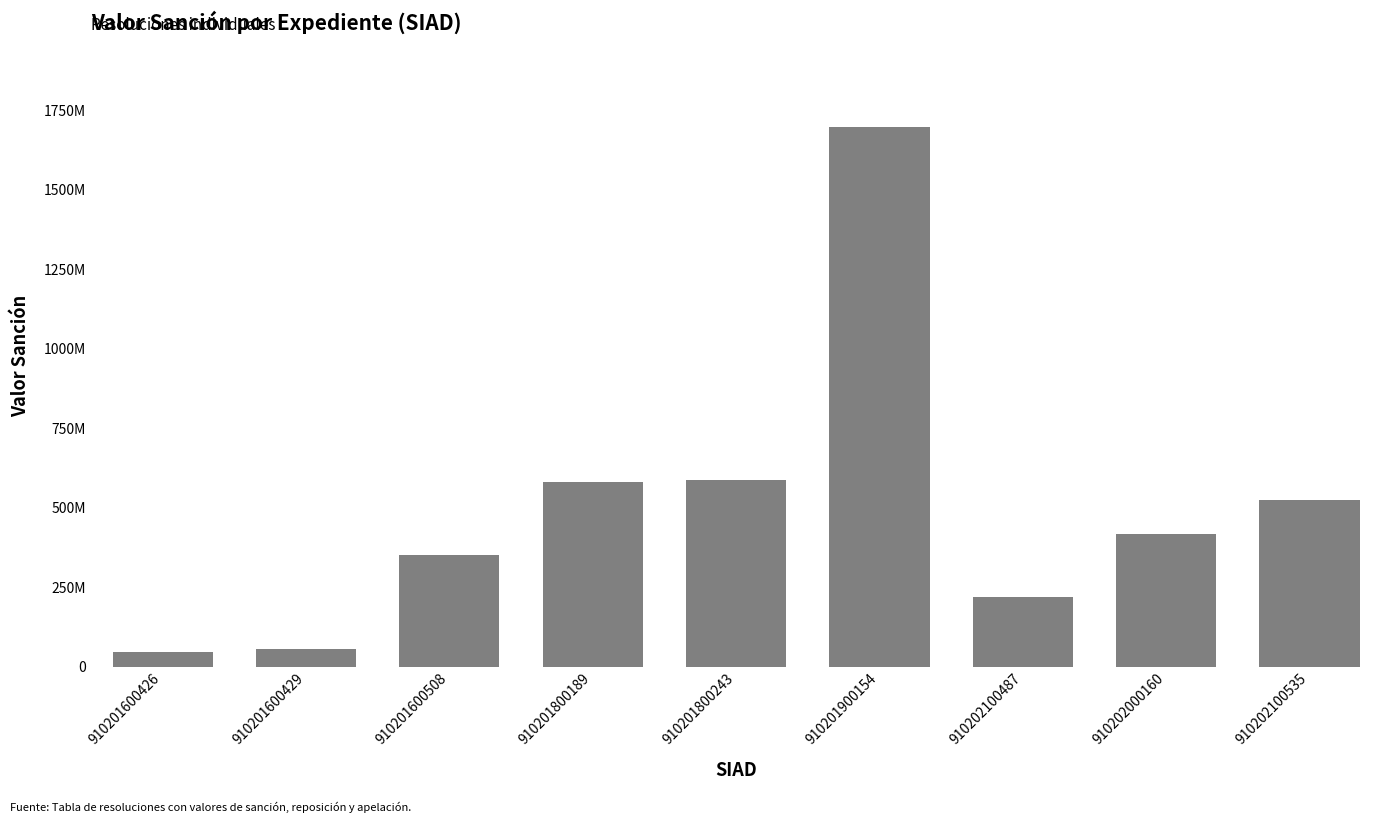

List the labels in order of value, largest first.

910201900154, 910201800243, 910201800189, 910202100535, 910202000160, 910201600508, 910202100487, 910201600429, 910201600426